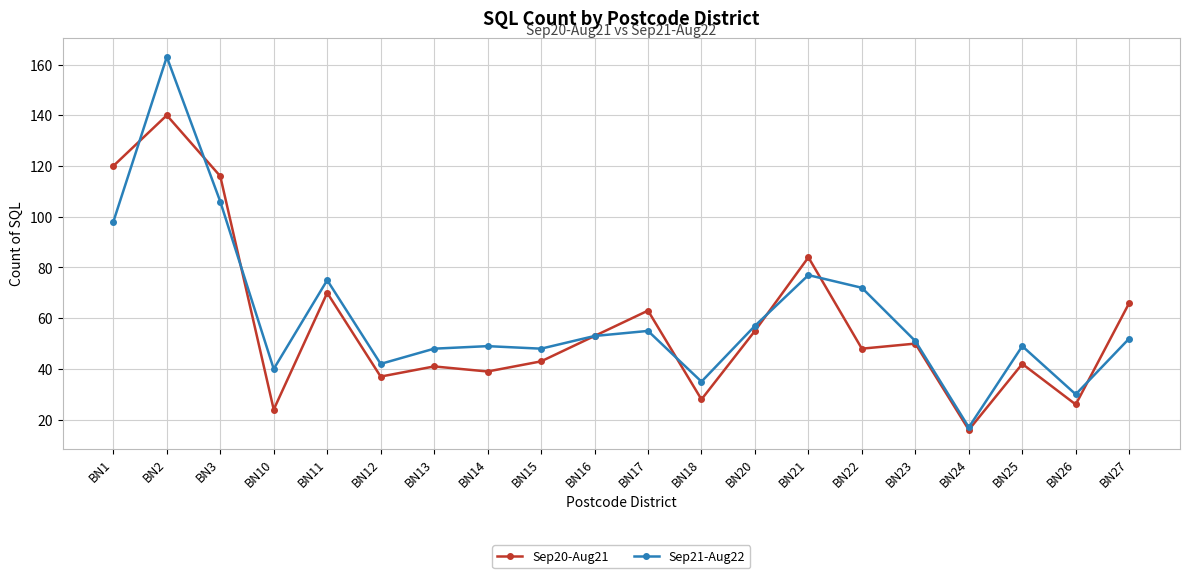

Does the chart have visible grid lines?

Yes